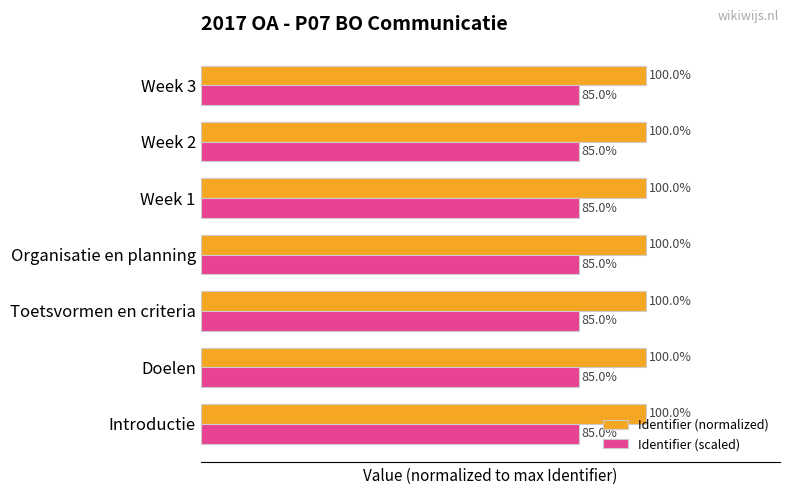

Is the value of Identifier (scaled) at Week 1 greater than the value of Identifier (normalized) at Week 3?

No